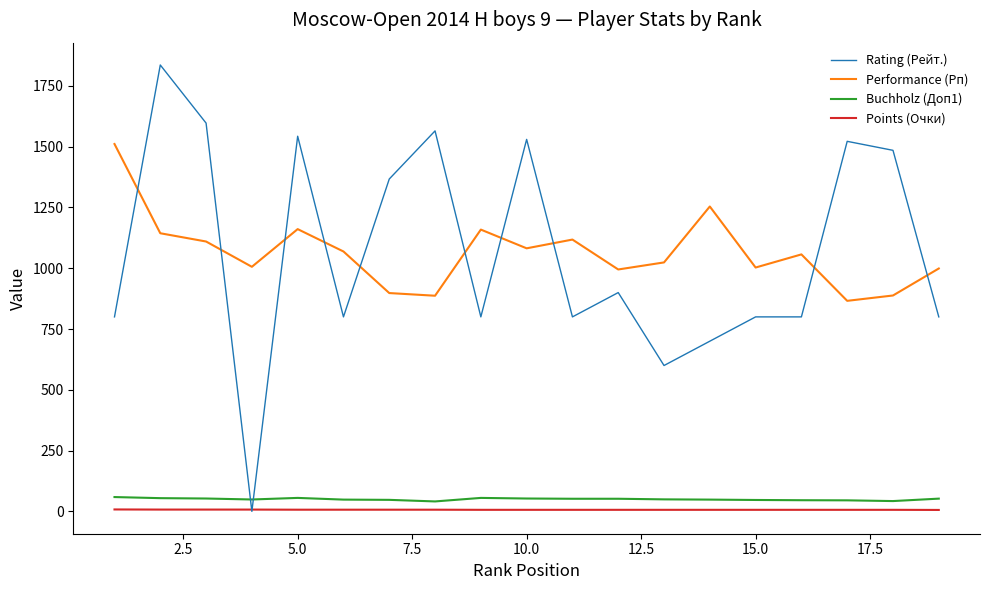

What is the highest value of the Performance (Рп) series?

1511.0